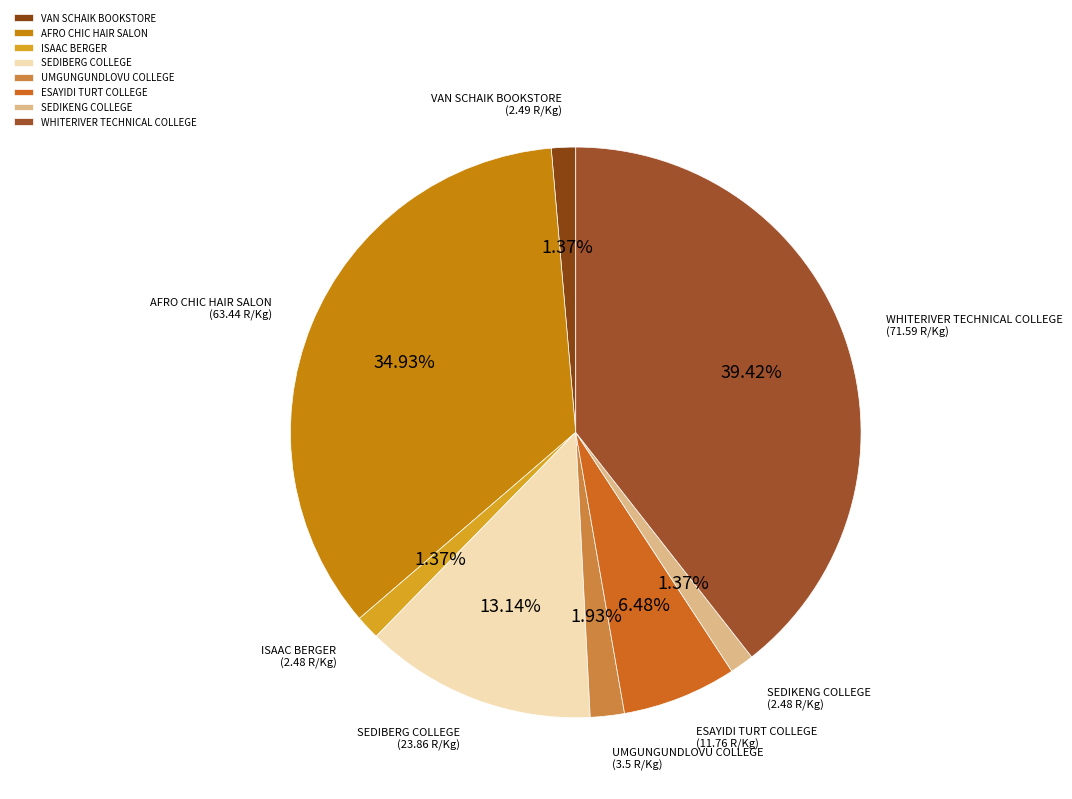

Between SEDIBERG COLLEGE and WHITERIVER TECHNICAL COLLEGE, which is larger?

WHITERIVER TECHNICAL COLLEGE